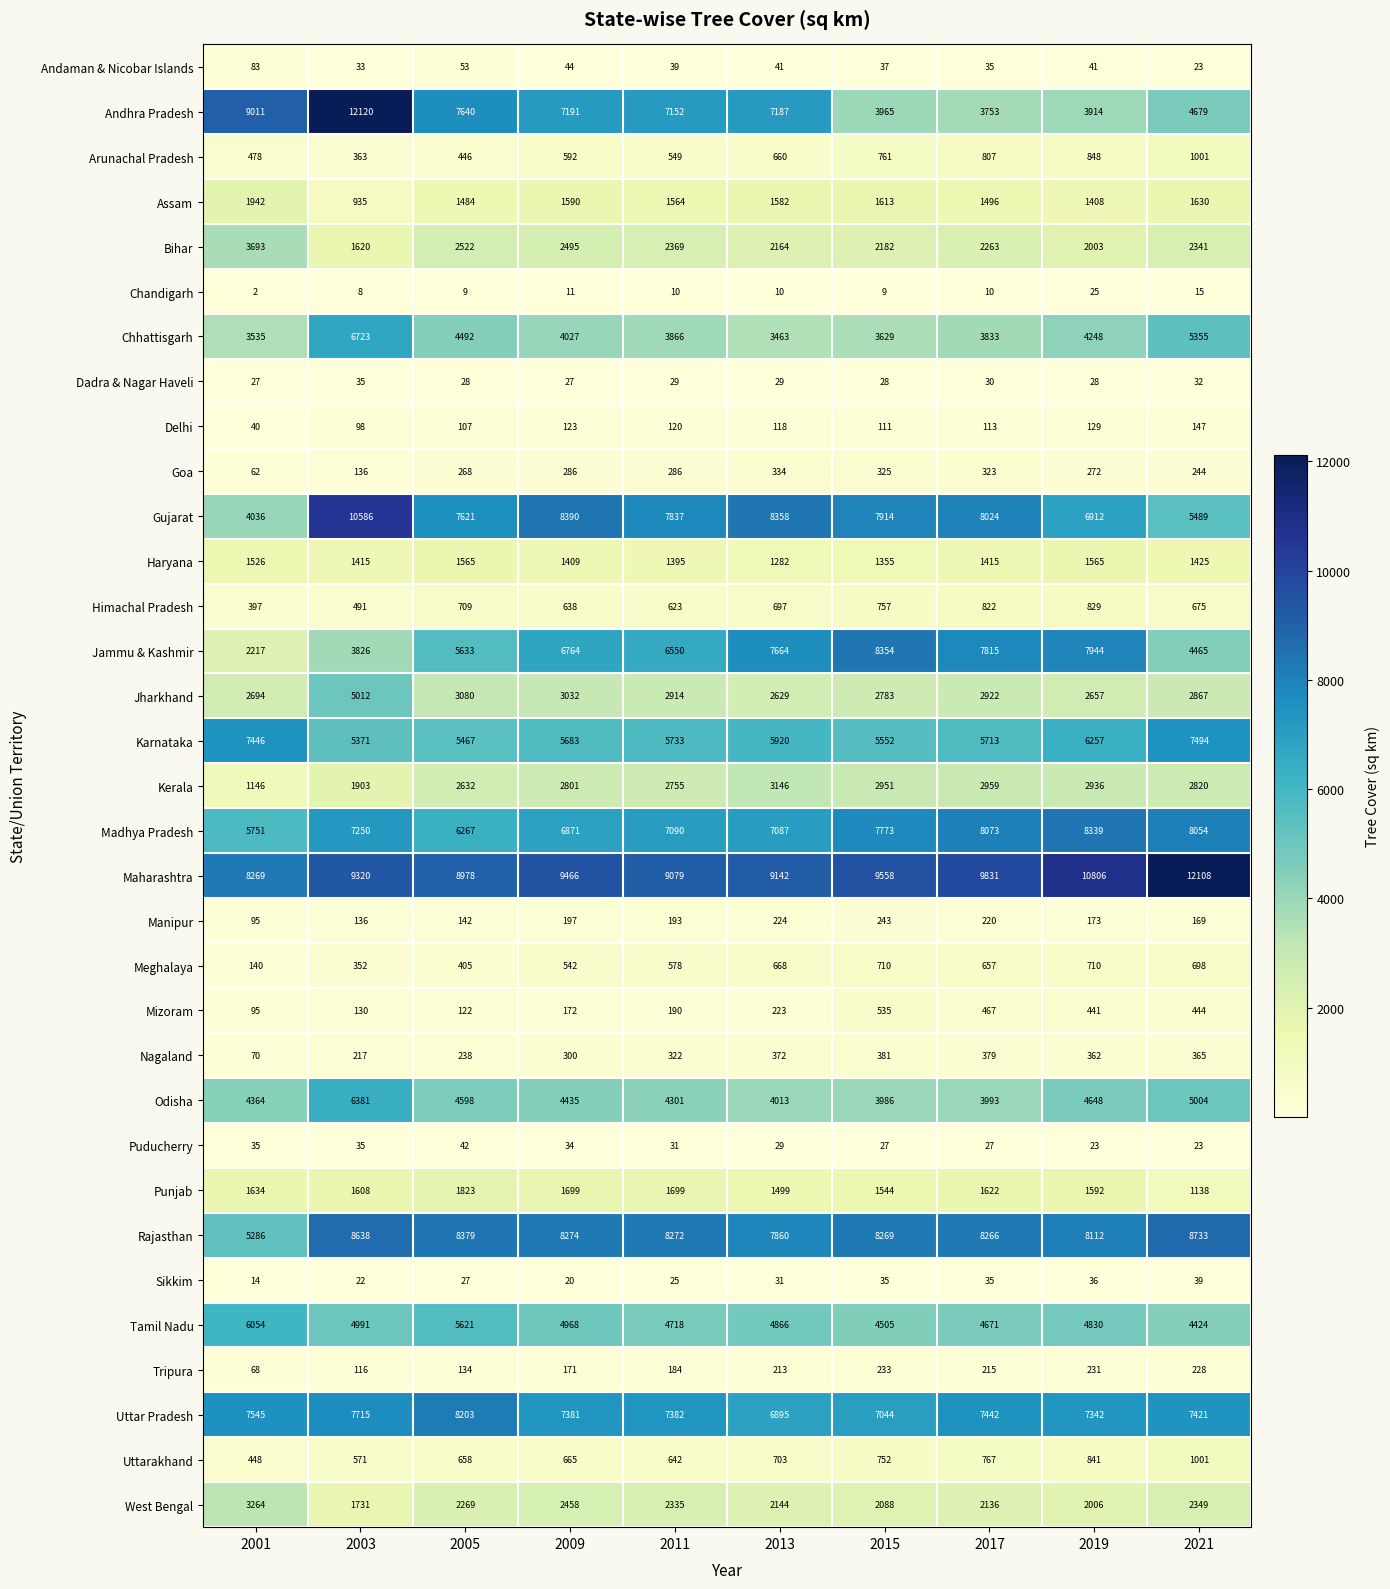

Which series has the largest total across all categories?

Maharashtra